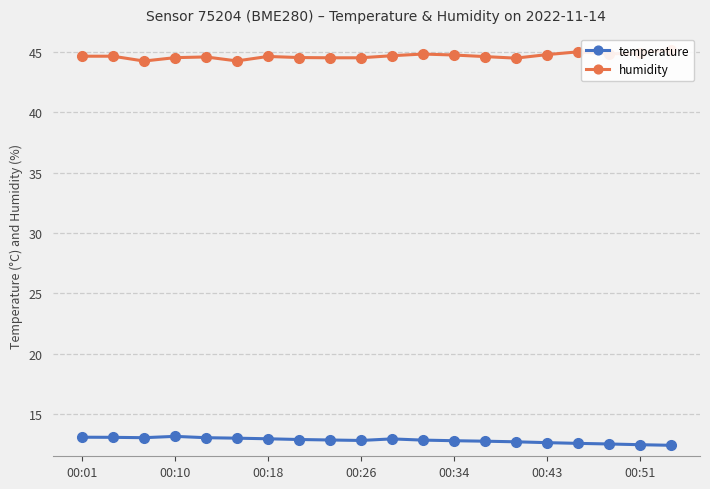

True or false: temperature has more than 1 interior local peaks.

True